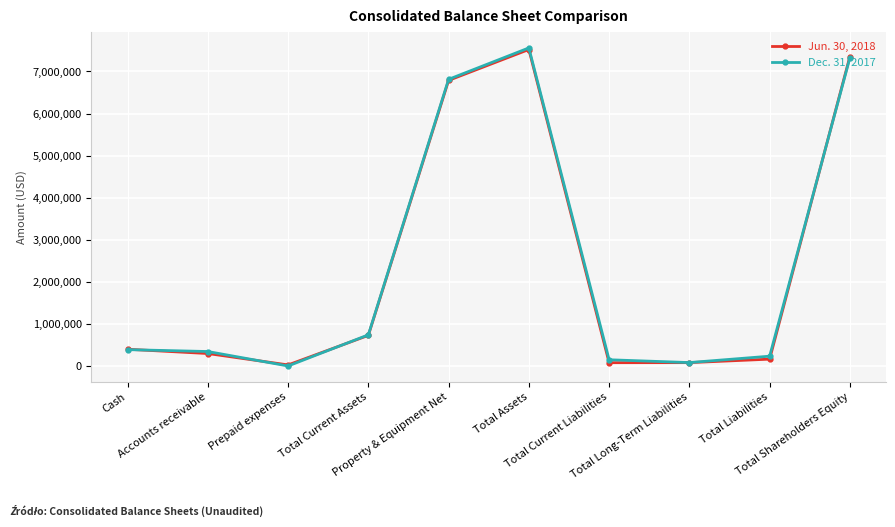

True or false: Dec. 31, 2017 has more than 2 points higher than both neighbors.

False